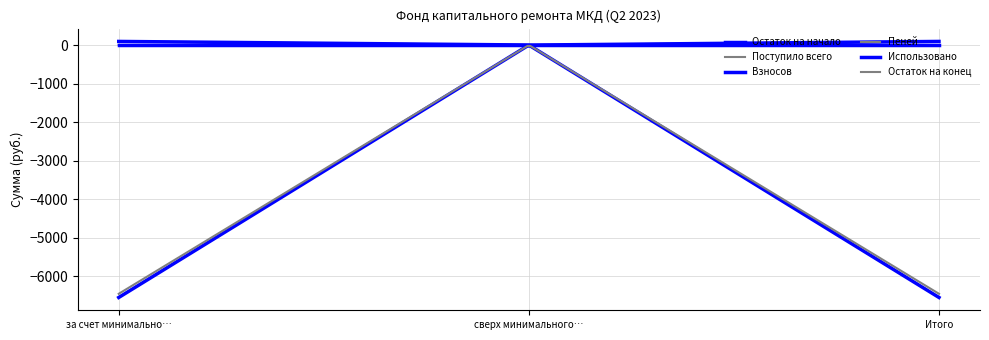

Which category has the highest value across all series?

за счет минимального взноса